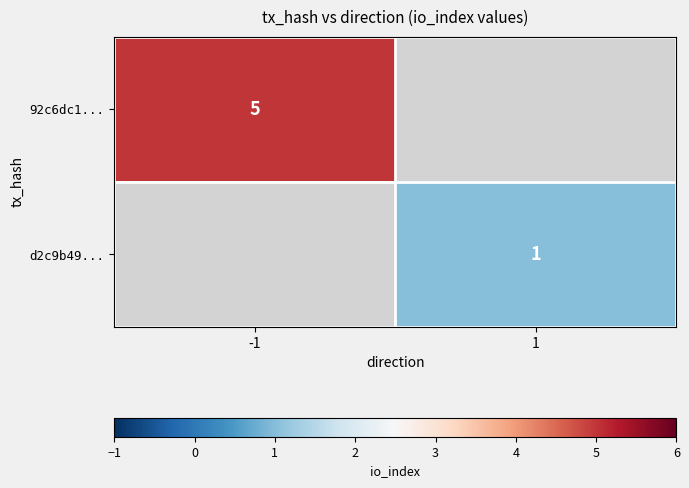

At how many categories does at least one series exceed 4?

1